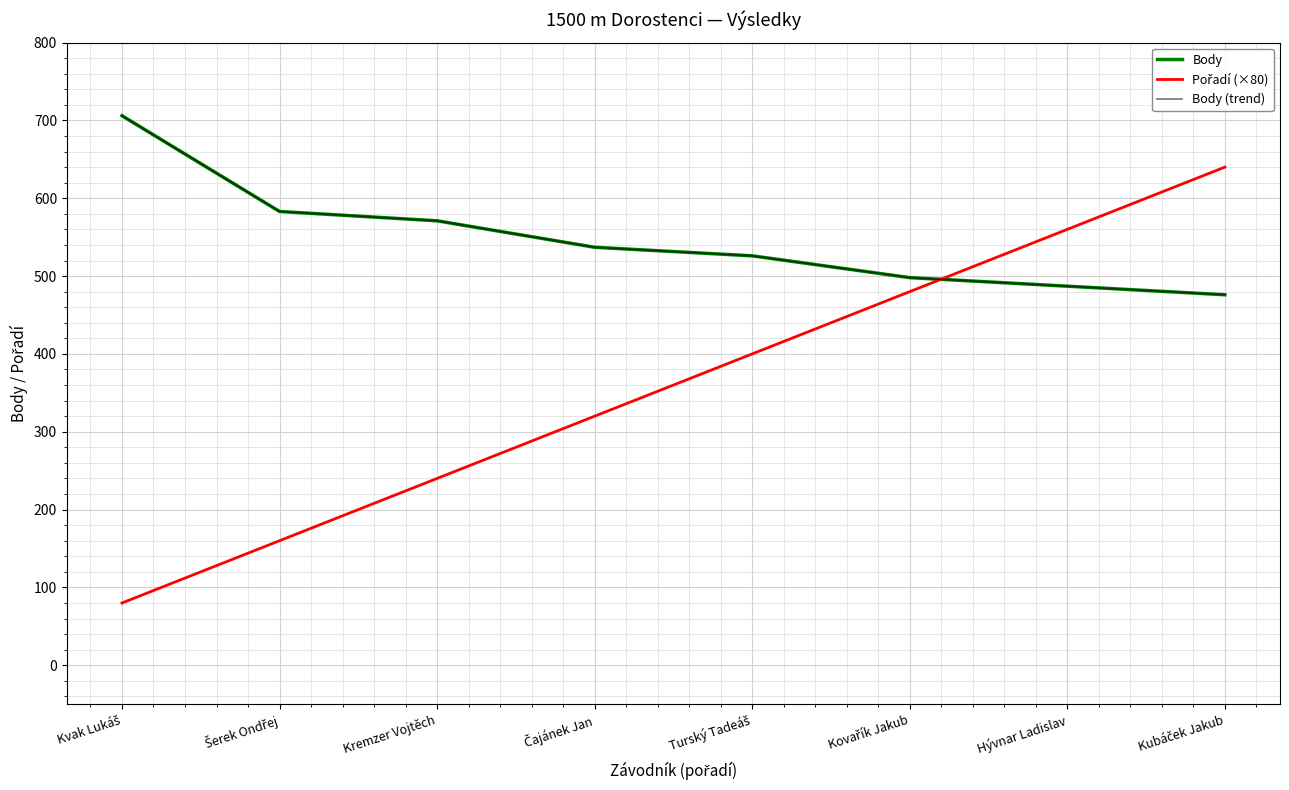

Rank the series by their maximum value, from lowest to highest.

Pořadí (×80), Body, Body (trend)